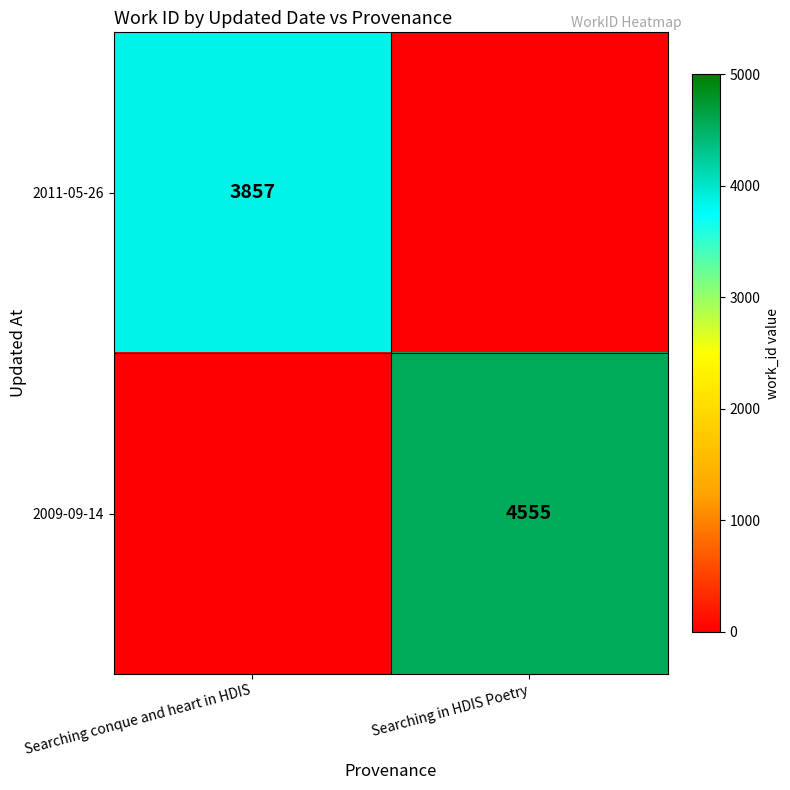

At how many categories does at least one series exceed 2440?

2